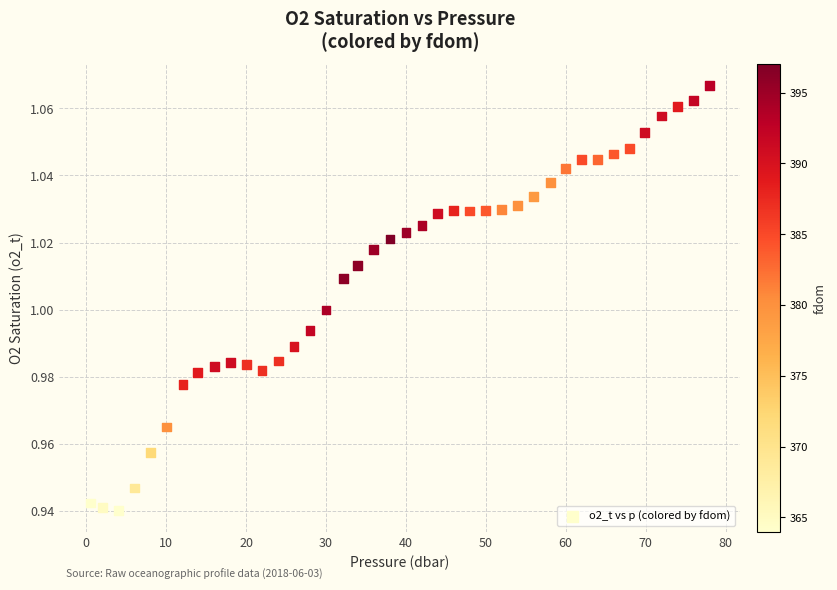

What is the range of X values (max minus min)?

77.5